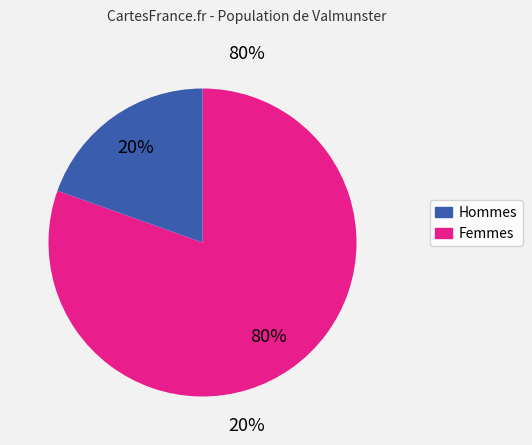

Is there any slice that represents more than half of the pie?

Yes